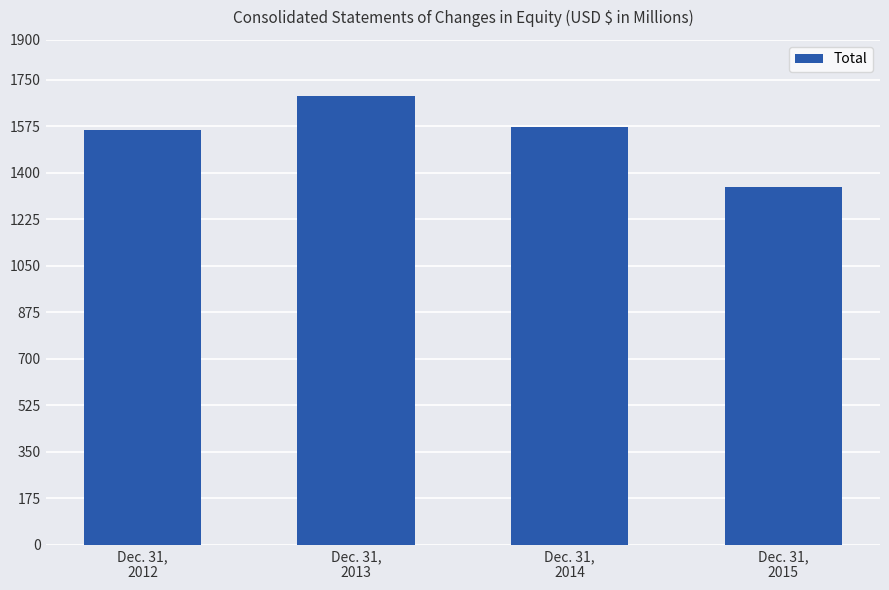

What is the sum of all values?

6171